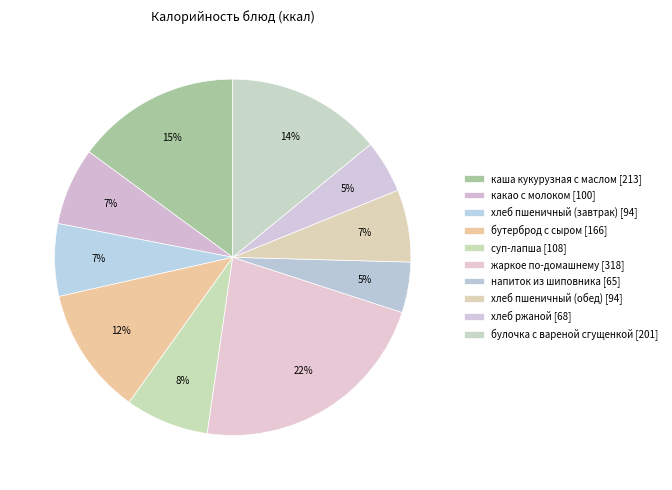

Is it true that булочка с вареной сгущенкой is 14% of the pie?

True